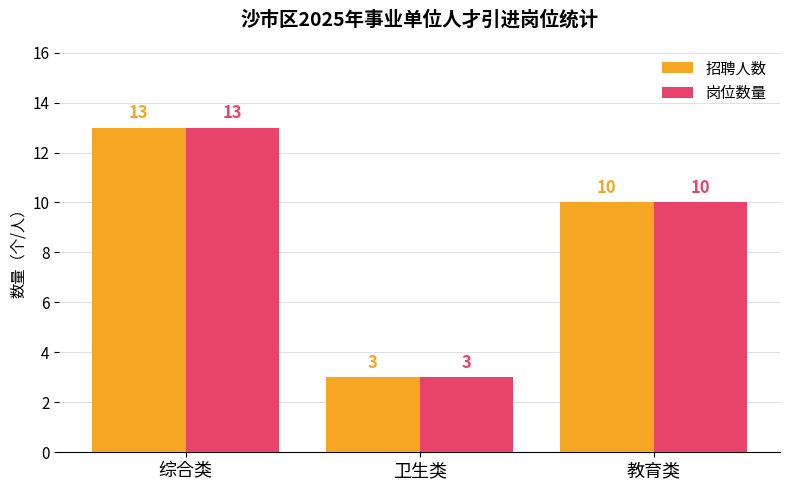

List the labels in order of 招聘人数 value, largest first.

综合类, 教育类, 卫生类